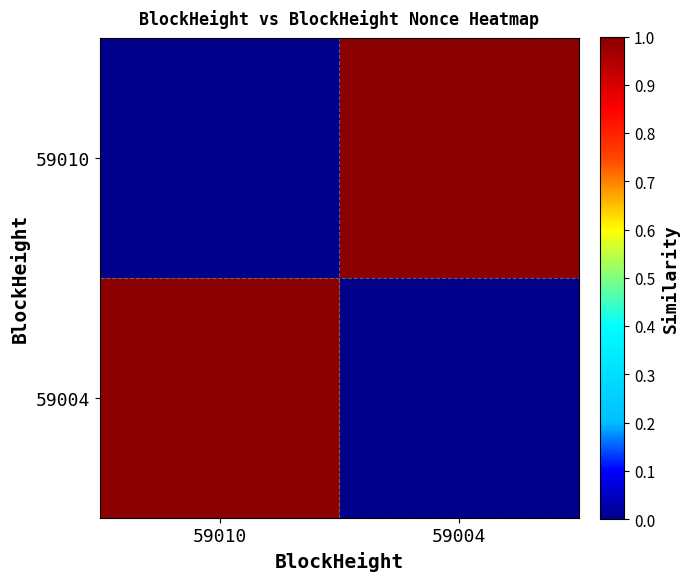

What is the greatest value displayed?

1